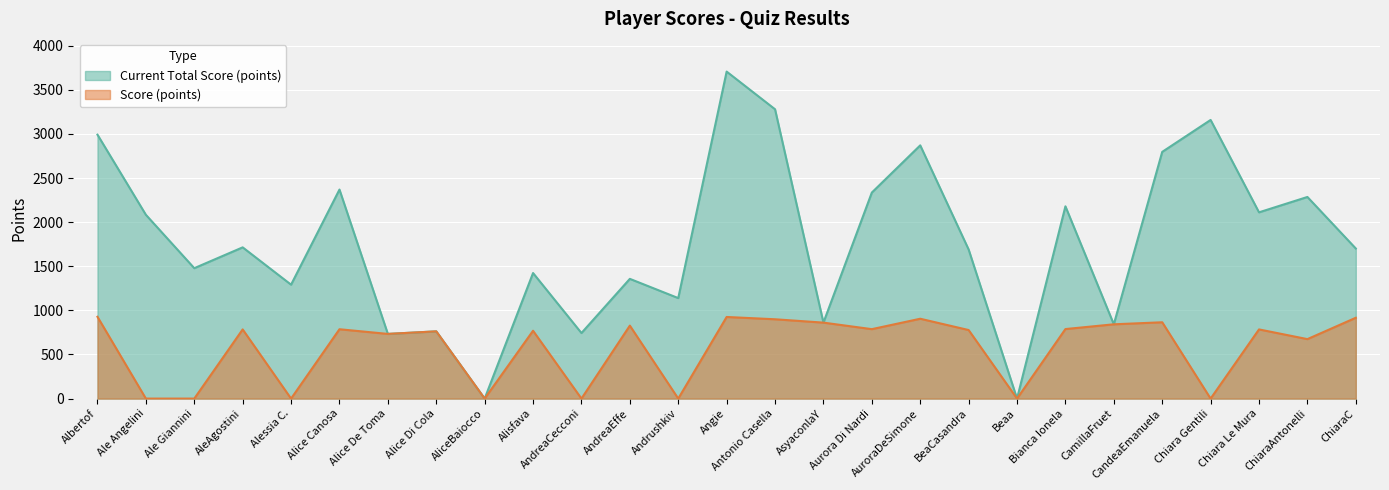

What is the maximum value for Current Total Score (points)?

3706